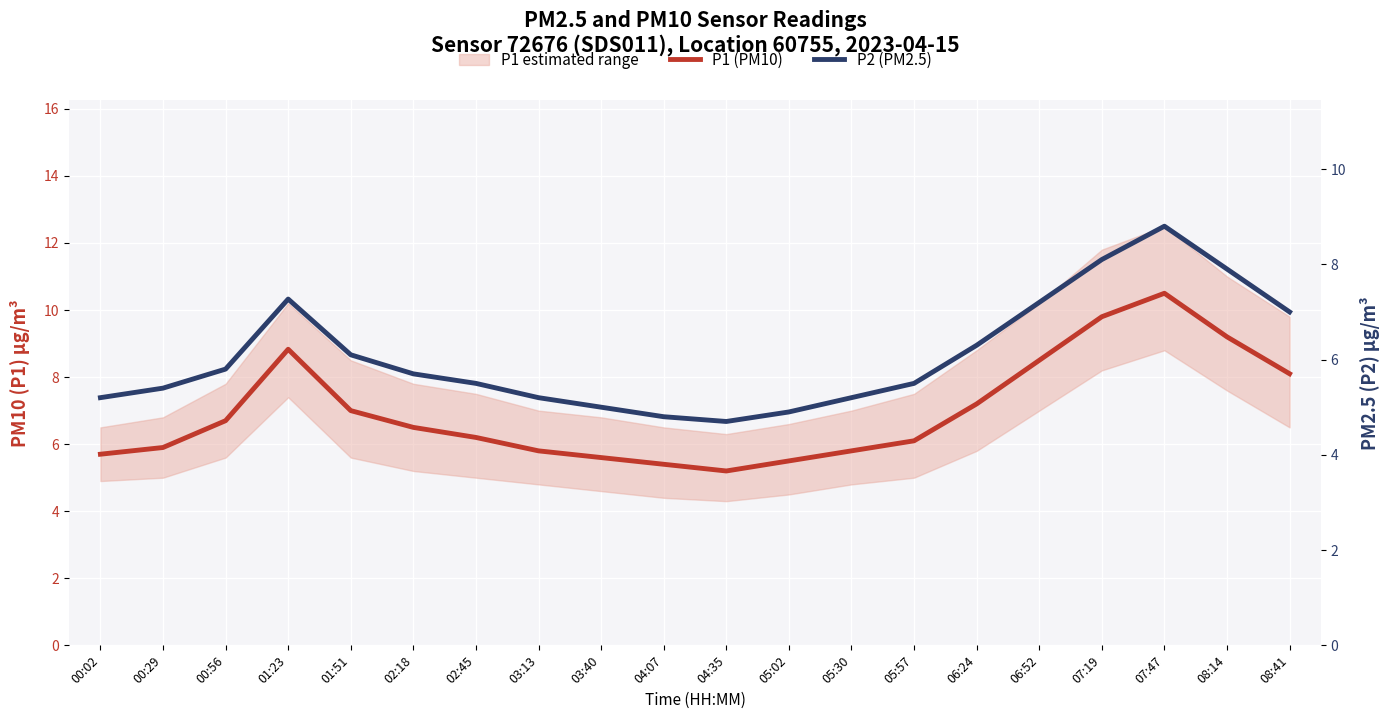

List the series in order of their overall mean, lowest first.

P2 (PM2.5), P1 (PM10)